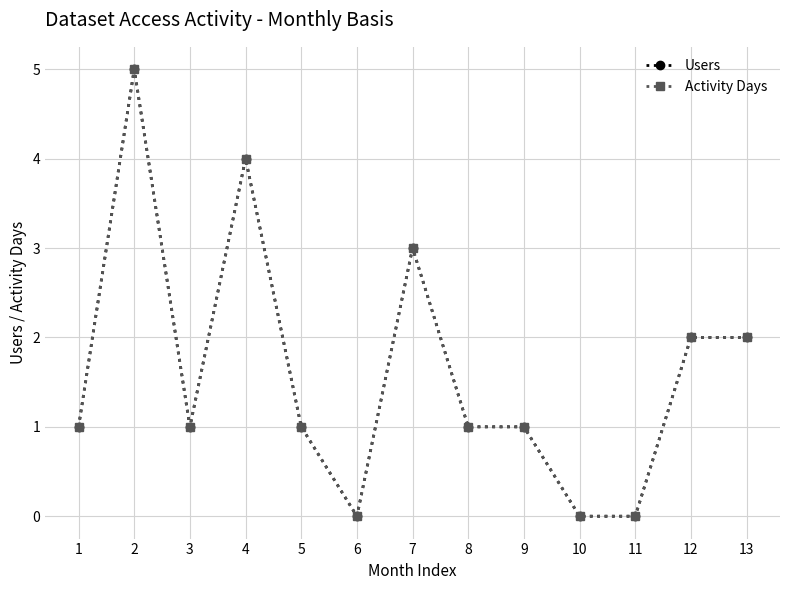

Reading right to left, what are all the values shown in this chart?

Users: 2	2	0	0	1	1	3	0	1	4	1	5	1
Activity Days: 2	2	0	0	1	1	3	0	1	4	1	5	1